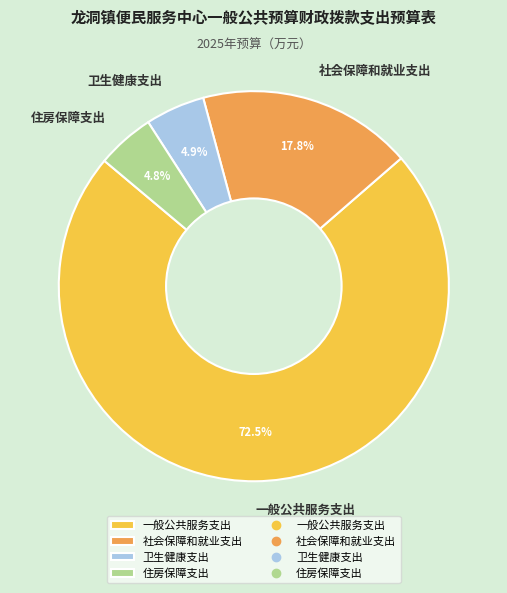

Do 社会保障和就业支出 and 住房保障支出 together represent more than half of the pie?

No